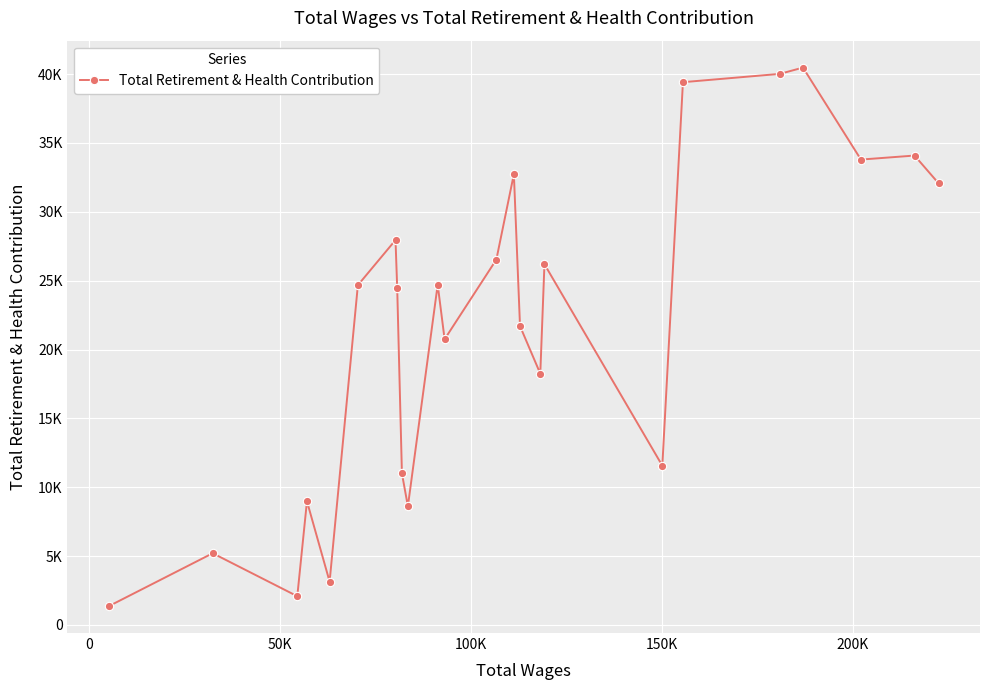

Reading left to right, list all the values displayed in this chart.

1369	5207	2086	8981	3145	24673	27950	24471	11004	8617	24705	20746	26535	32735	21699	18249	26192	11566	39412	40016	40472	33793	34085	32074